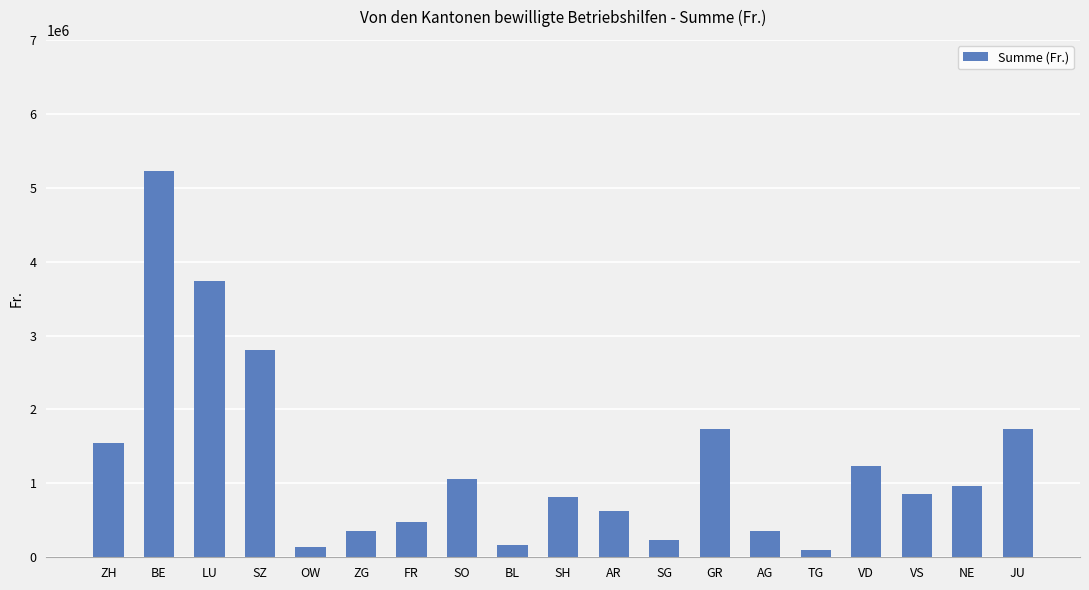

What is the difference between the maximum and second lowest values?

5089700